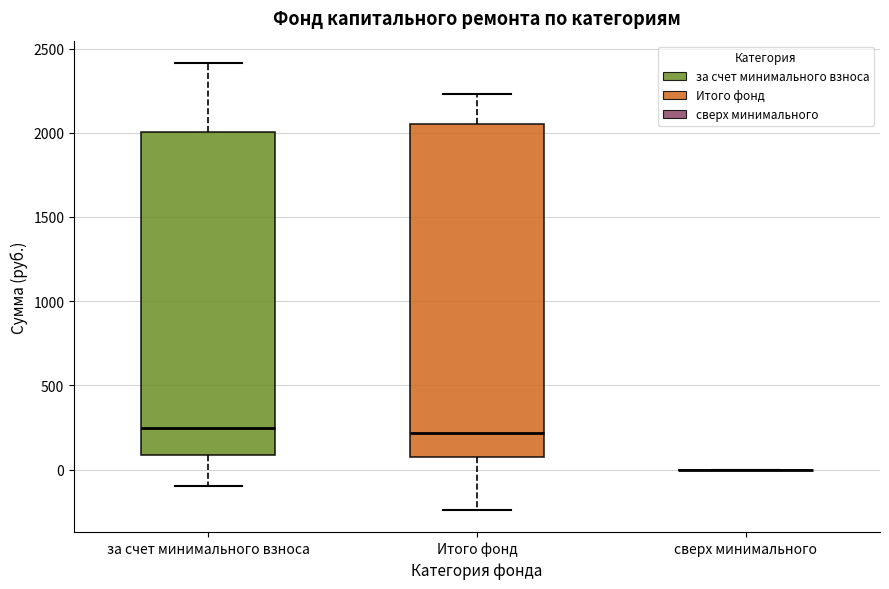

Reading left to right, read every box against the y-axis: the position of its median line, the range the box covers, and the ends of its whiskers. The values are not printed on the chart, so give them approximately, as read against the axis.

за счет минимального взноса: median 250, box 100 to 2000, whiskers -100 to 2400
Итого фонд: median 200, box 50 to 2050, whiskers -250 to 2250
сверх минимального: box collapsed to a line at 0, whiskers 0 to 0